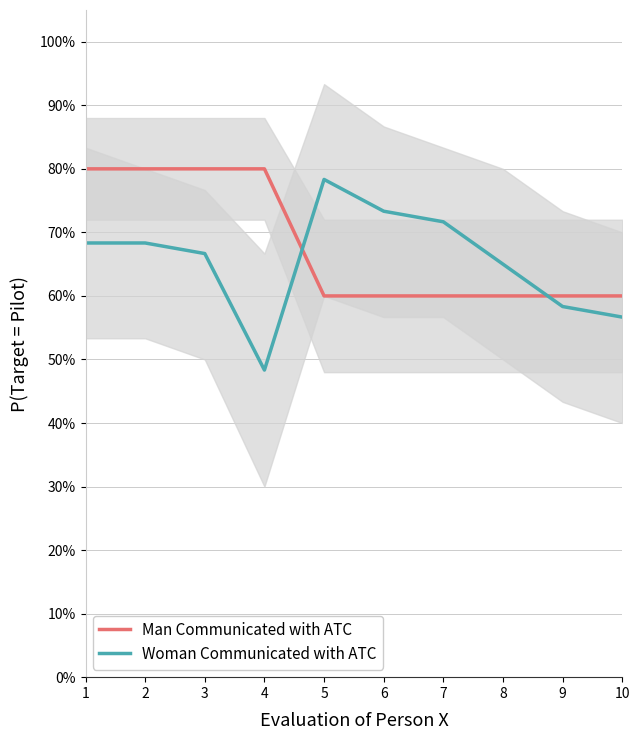

How many data points does each series have?

10